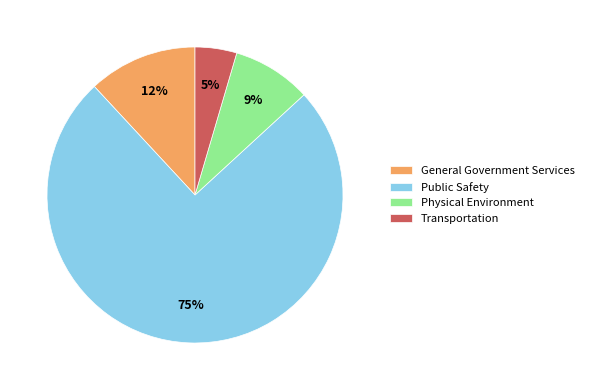

Combined, do General Government Services and Physical Environment account for over 50%?

No